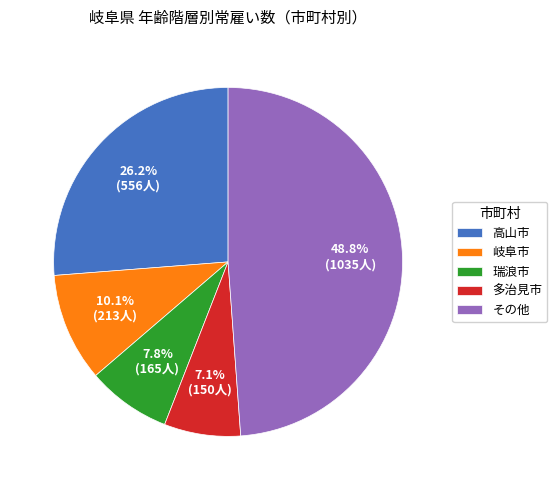

Between 多治見市 and 岐阜市, which is larger?

岐阜市